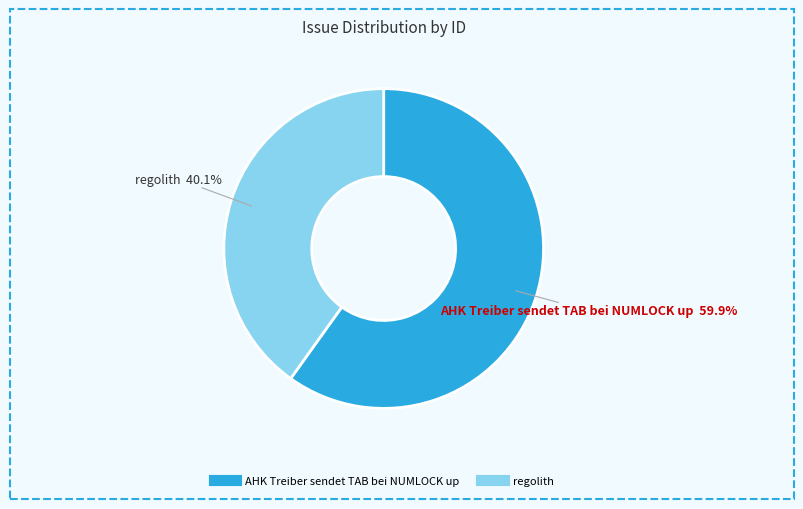

Rank the categories by value from highest to lowest.

AHK Treiber sendet TAB bei NUMLOCK up, regolith